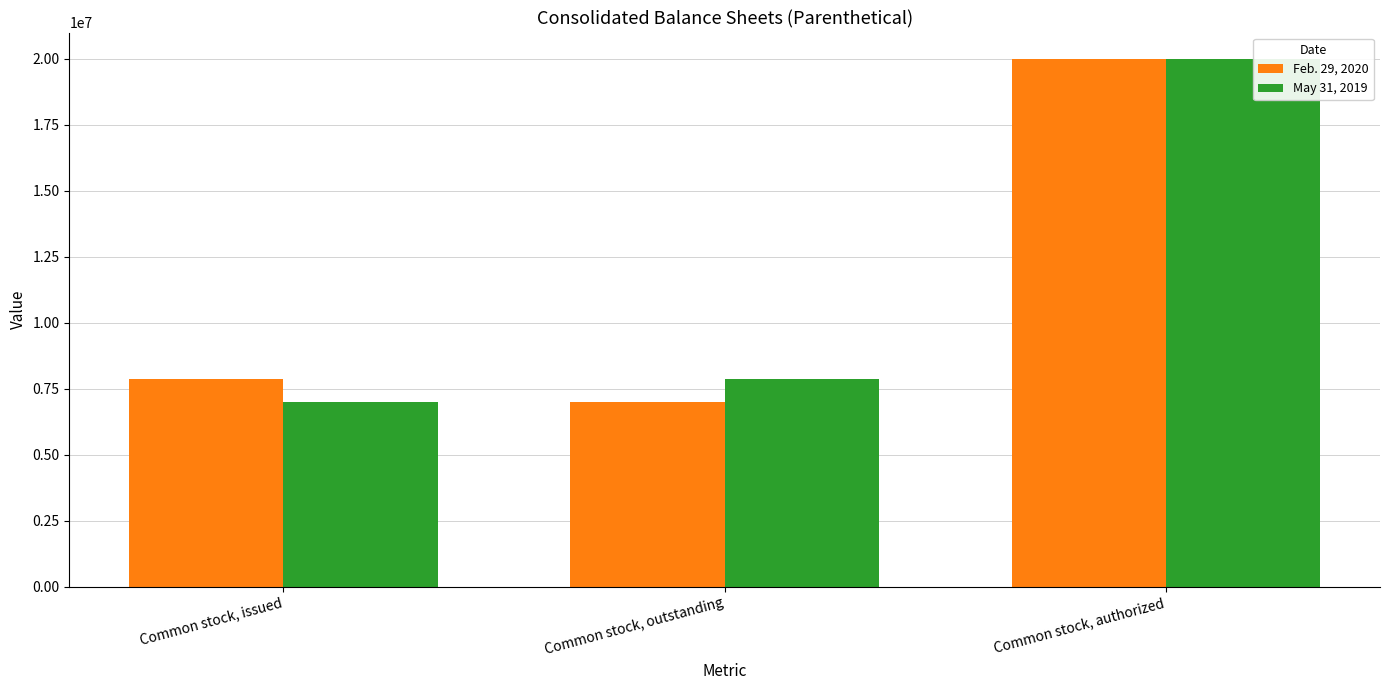

Reading right to left, extract all data points from this chart.

Feb. 29, 2020: 20000000	7003975	7858975
May 31, 2019: 20000000	7858975	7003975